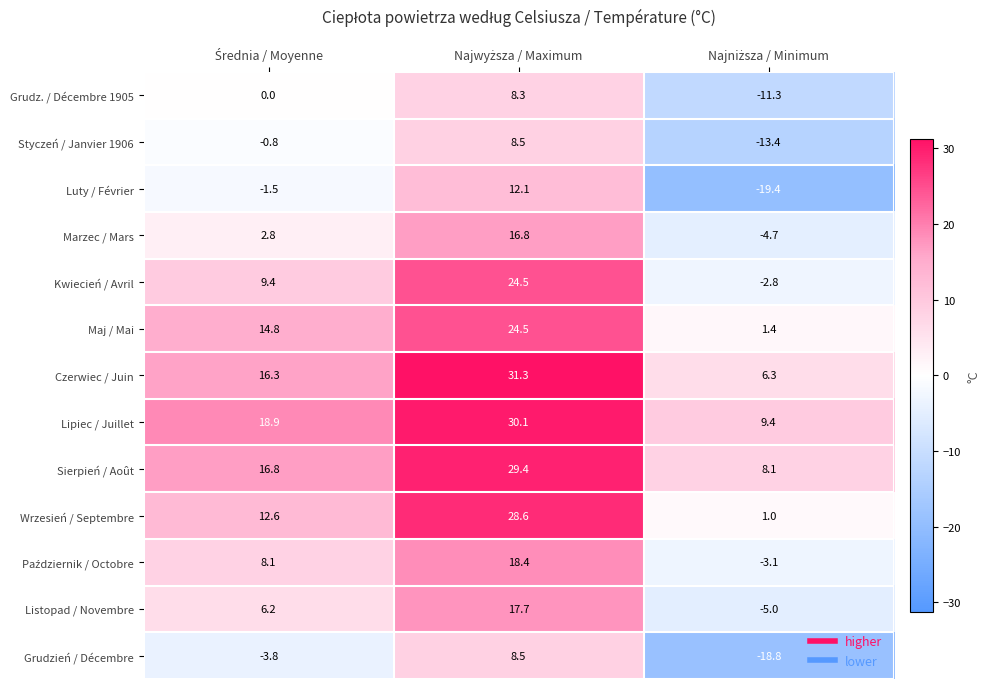

At how many categories does at least one series exceed -14?

3